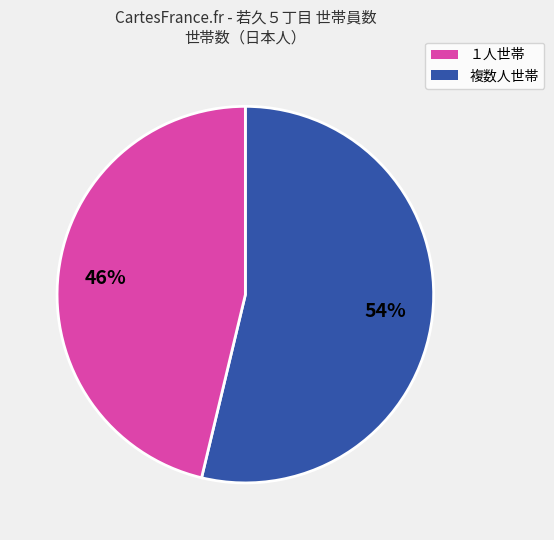

To the nearest percent, what is the average slice percentage?

50%